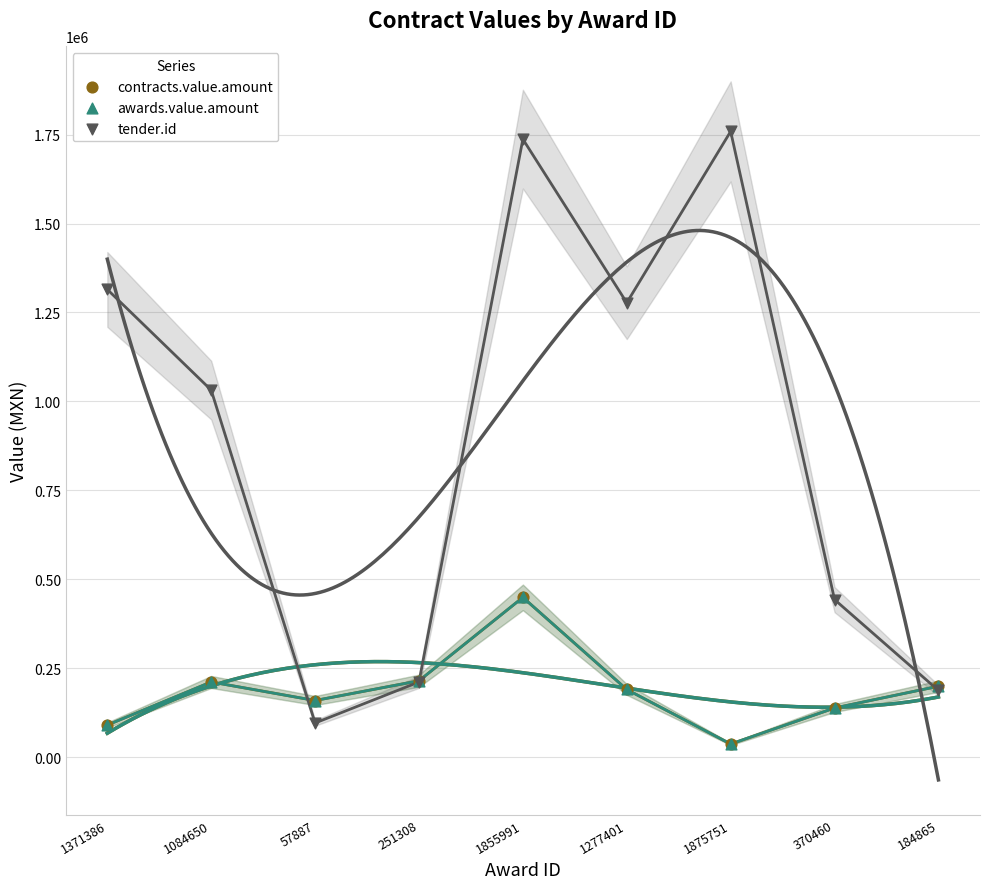

Which series contains the highest Y value?

tender.id